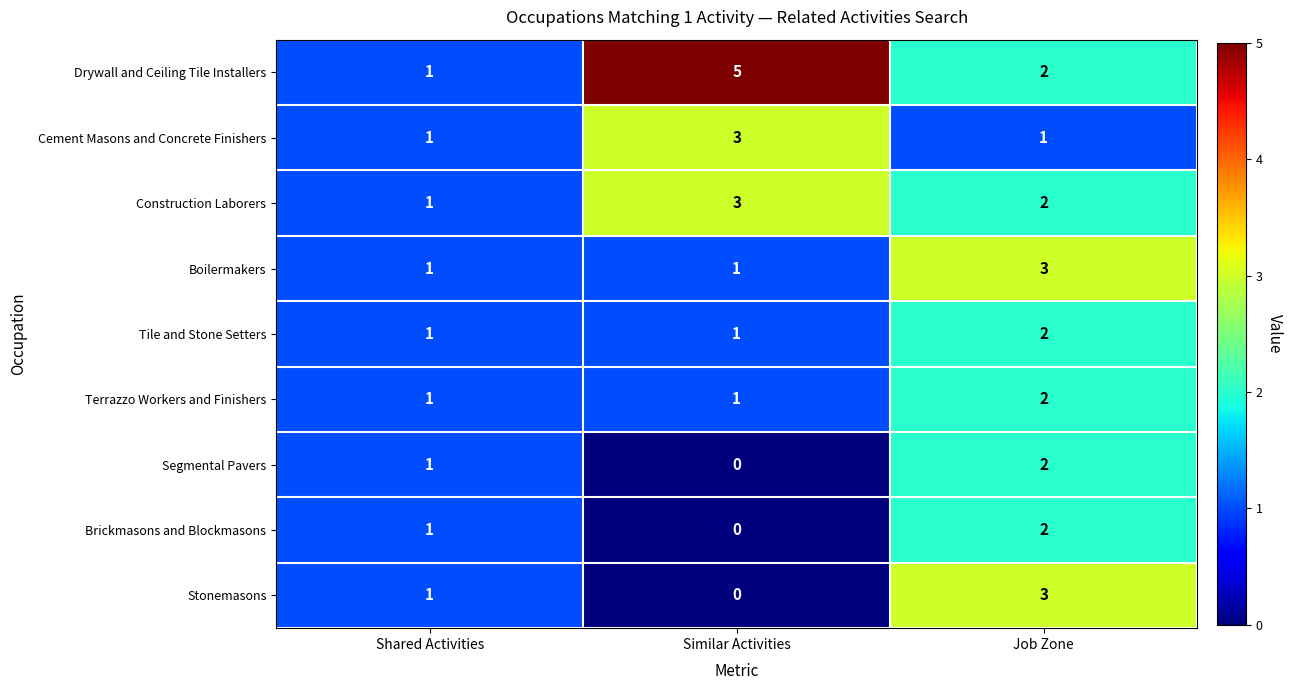

True or false: Terrazzo Workers and Finishers has a value of 1 at Job Zone.

False